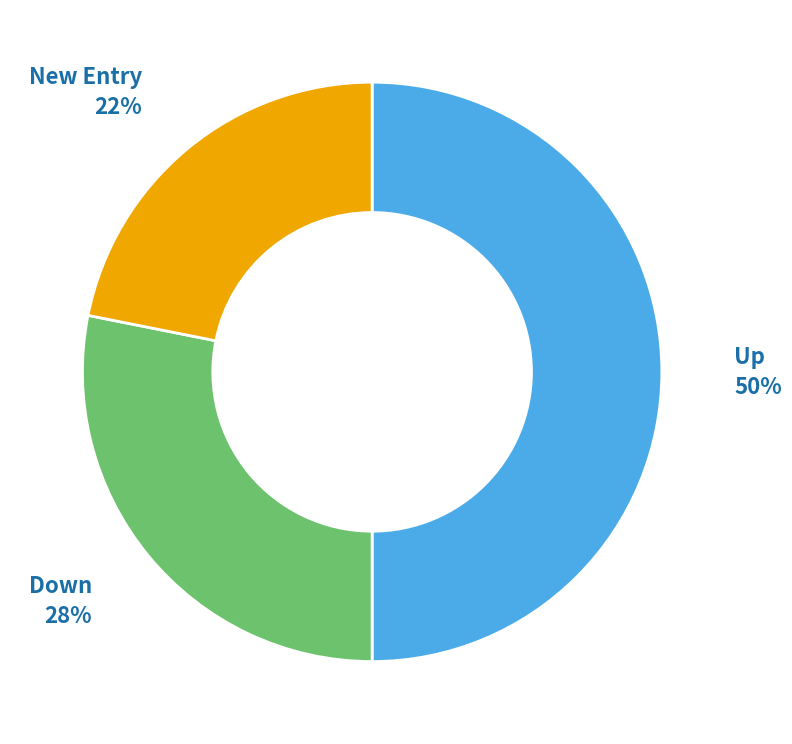

Is it true that Up is 35% of the pie?

False